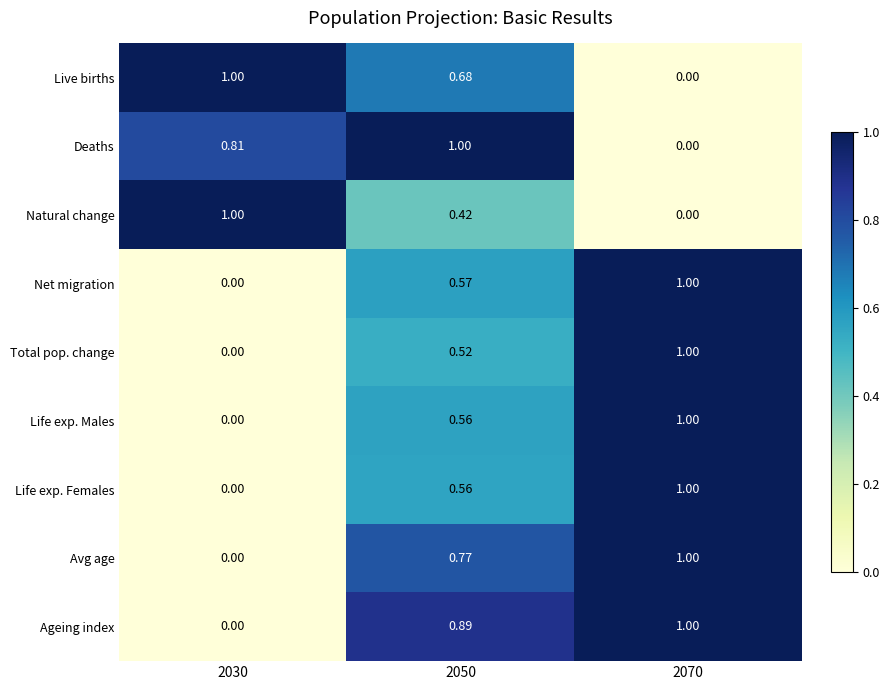

Between 2030 and 2050, which series saw the biggest shift?

Ageing index